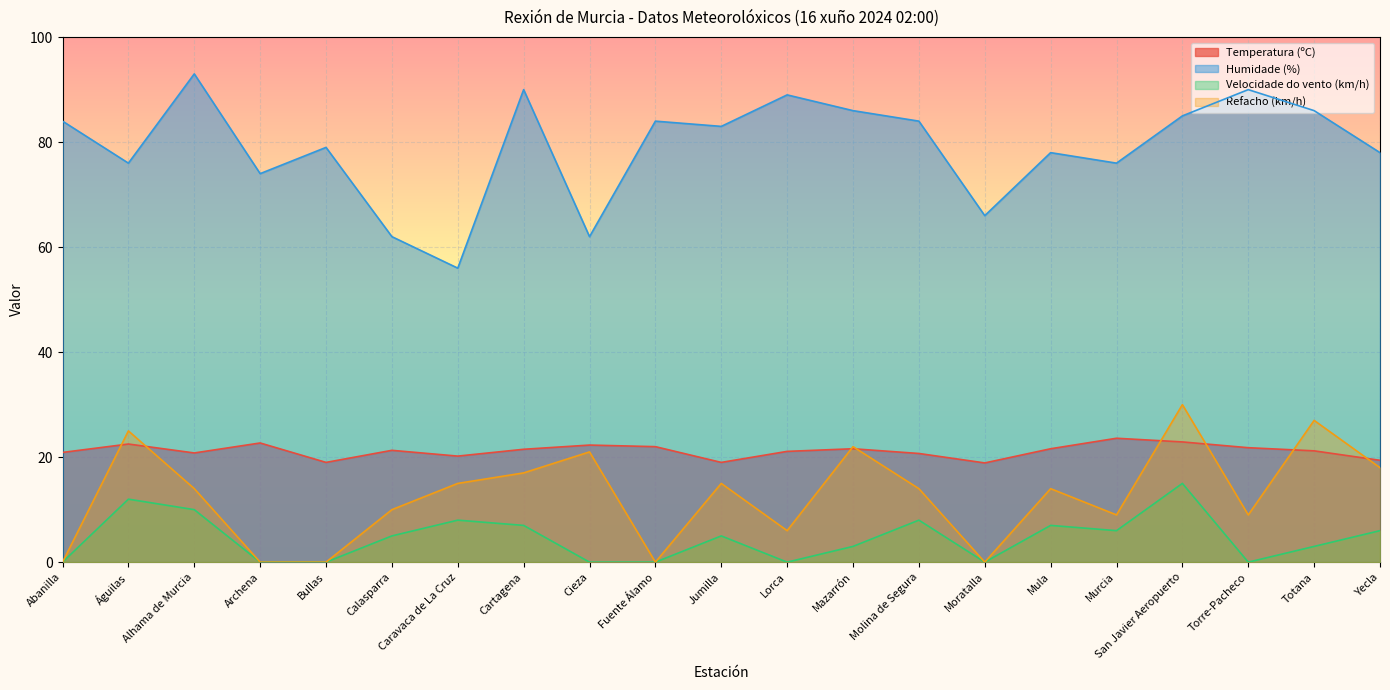

Is the value of Temperatura (ºC) at Archena greater than the value of Refacho (km/h) at Molina de Segura?

Yes